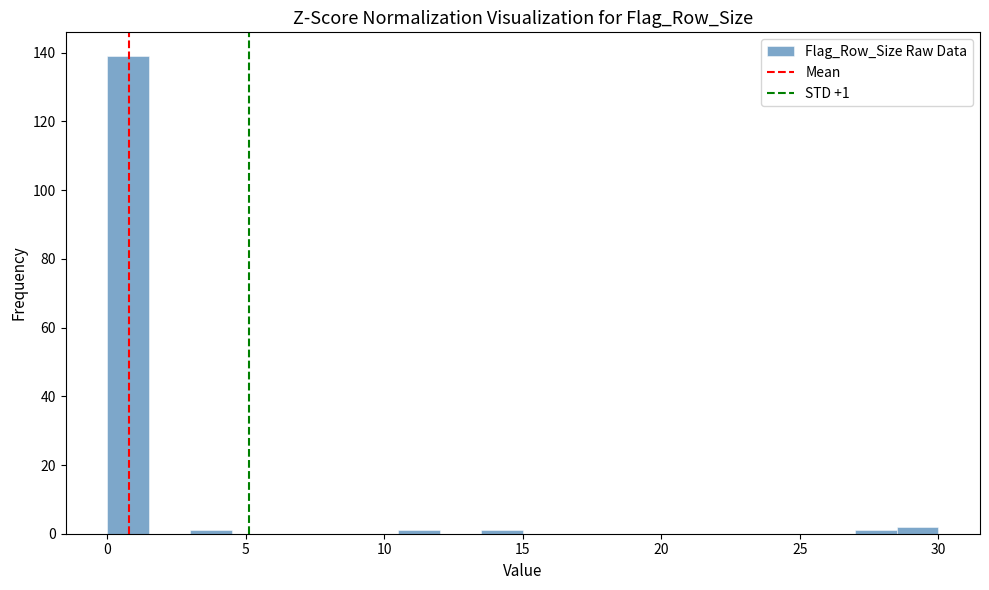

Around what value on the x-axis is the tallest bar? Give the approximate position of its centre, as read against the axis.

1.0